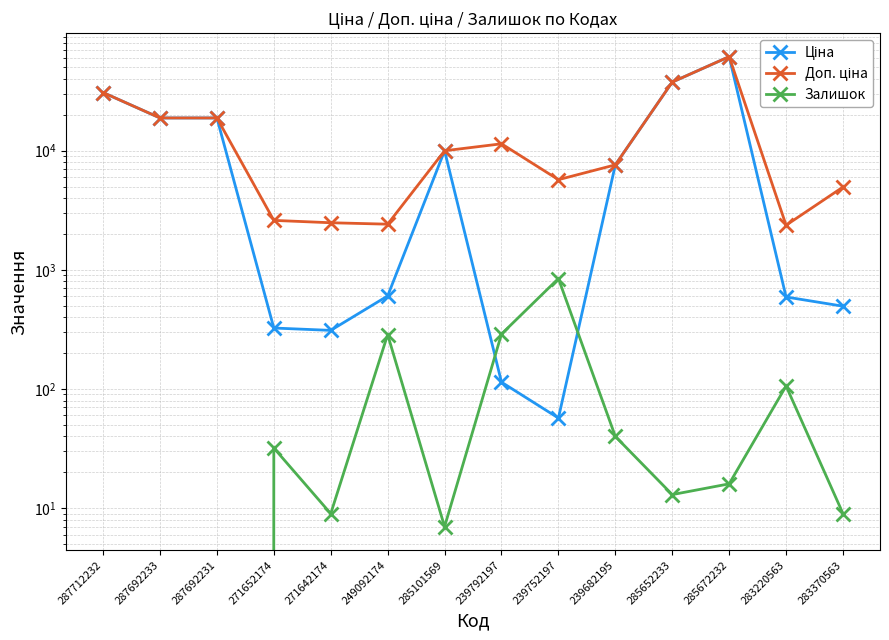

What is the difference between the Ціна values at 287692233 and 249092174?

18193.1